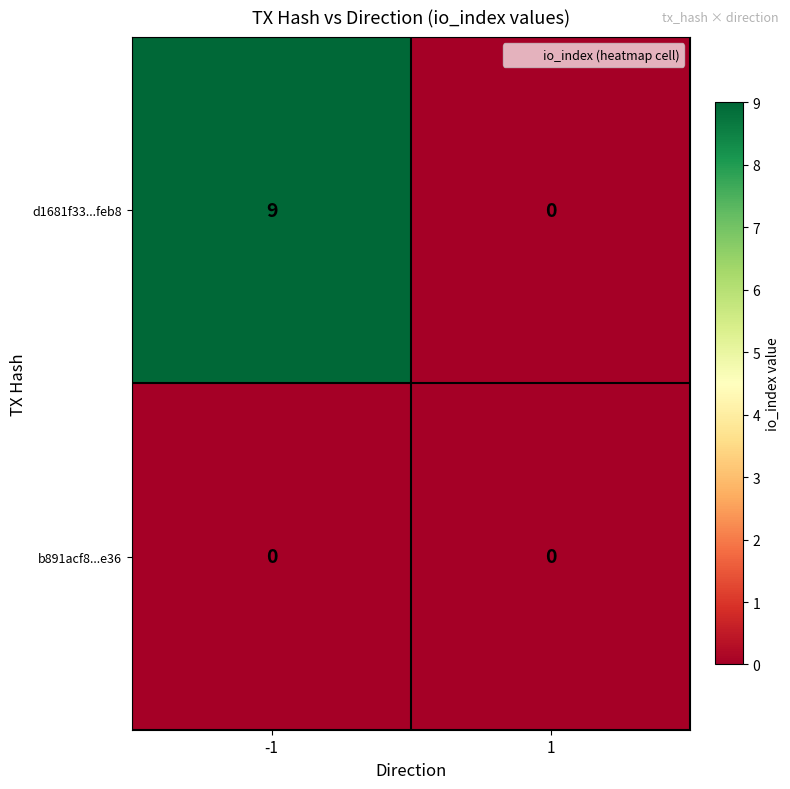

Which series has the largest total across all categories?

d1681f33...feb8